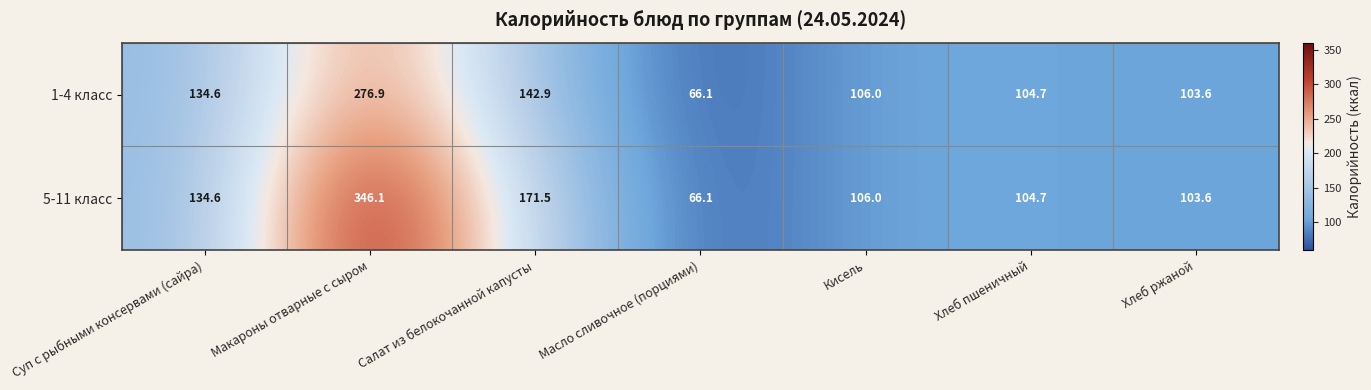

True or false: 1-4 класс has a value of 138.2 at Хлеб ржаной.

False